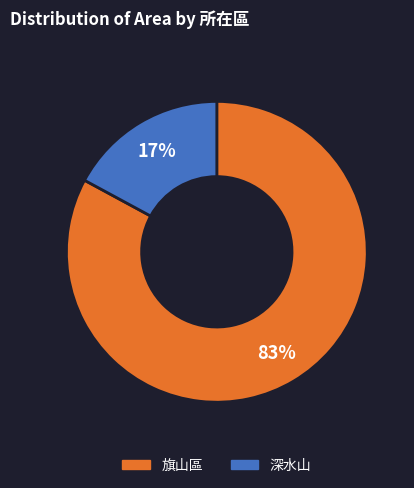

To the nearest percent, what percentage of the pie is 旗山區?

83%